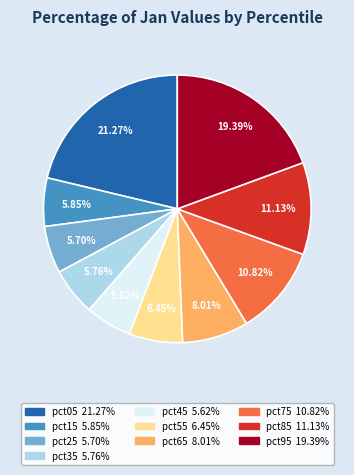

How much of the chart is everything except pct85?

88.9%